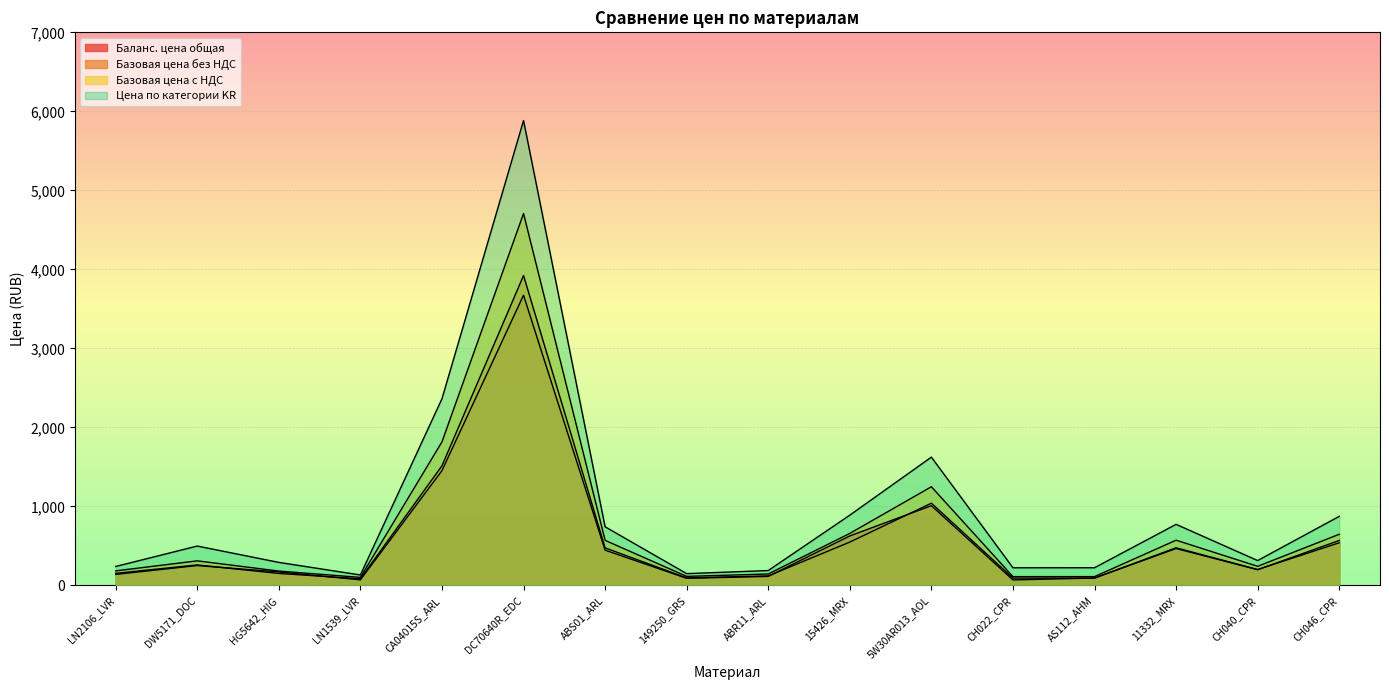

What is the difference between the second highest and minimum values in the Базовая цена с НДС series?

1715.2